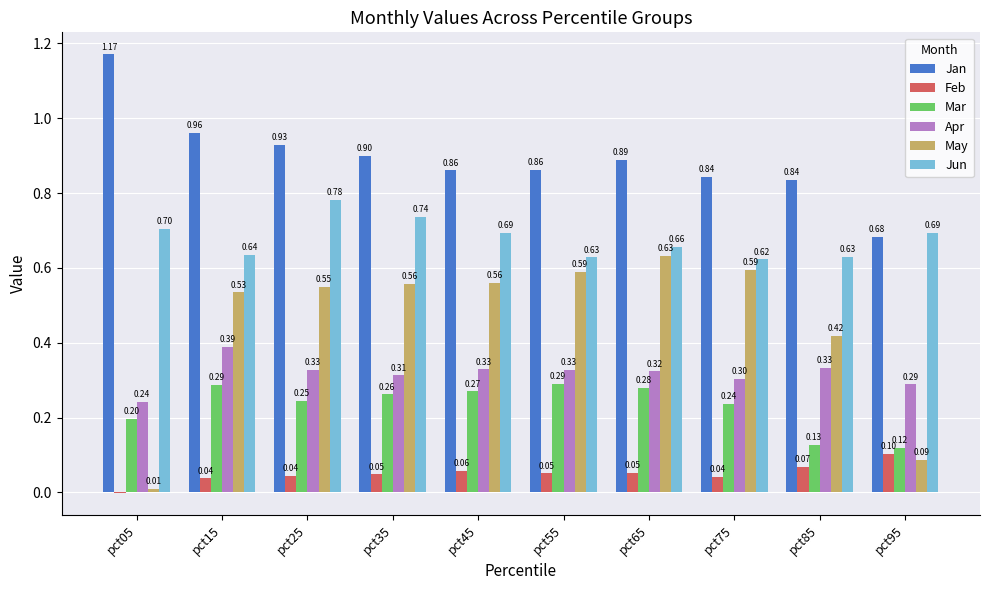

Is the value of Jan at pct25 greater than the value of Mar at pct75?

Yes